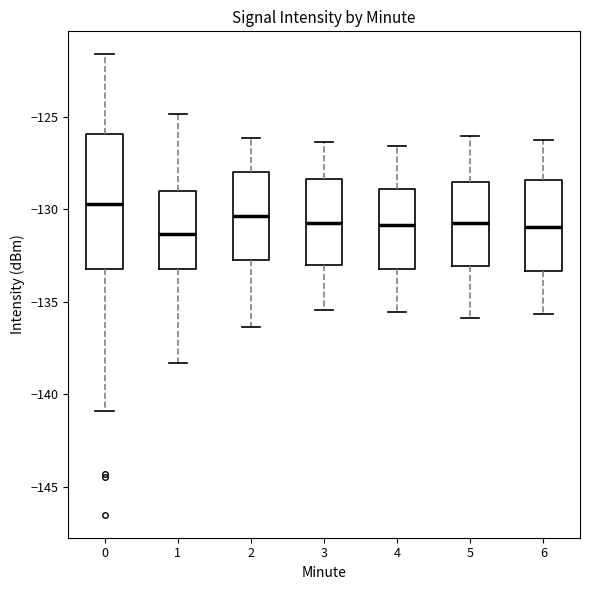

Reading left to right, transcribe this box plot: for each box, give where its median line is, the range the box spans, and where its two whiskers end, as read against the y-axis. The values are not printed on the chart, so give them approximately, as read against the axis.

0: median -129.5, box -133.0 to -126.0, whiskers -141.0 to -121.5
1: median -131.5, box -133.0 to -129.0, whiskers -138.5 to -125.0
2: median -130.5, box -132.5 to -128.0, whiskers -136.5 to -126.0
3: median -130.5, box -133.0 to -128.5, whiskers -135.5 to -126.5
4: median -131.0, box -133.0 to -129.0, whiskers -135.5 to -126.5
5: median -130.5, box -133.0 to -128.5, whiskers -136.0 to -126.0
6: median -131.0, box -133.5 to -128.5, whiskers -135.5 to -126.0